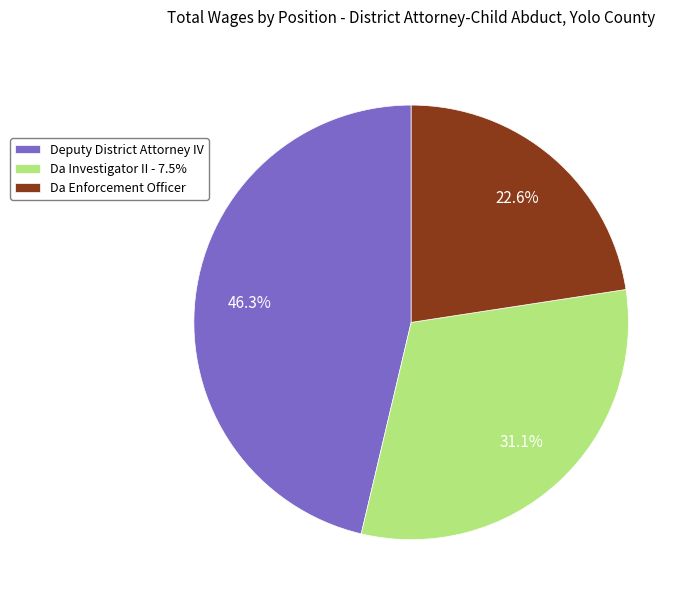

How many slices are in this pie chart?

3